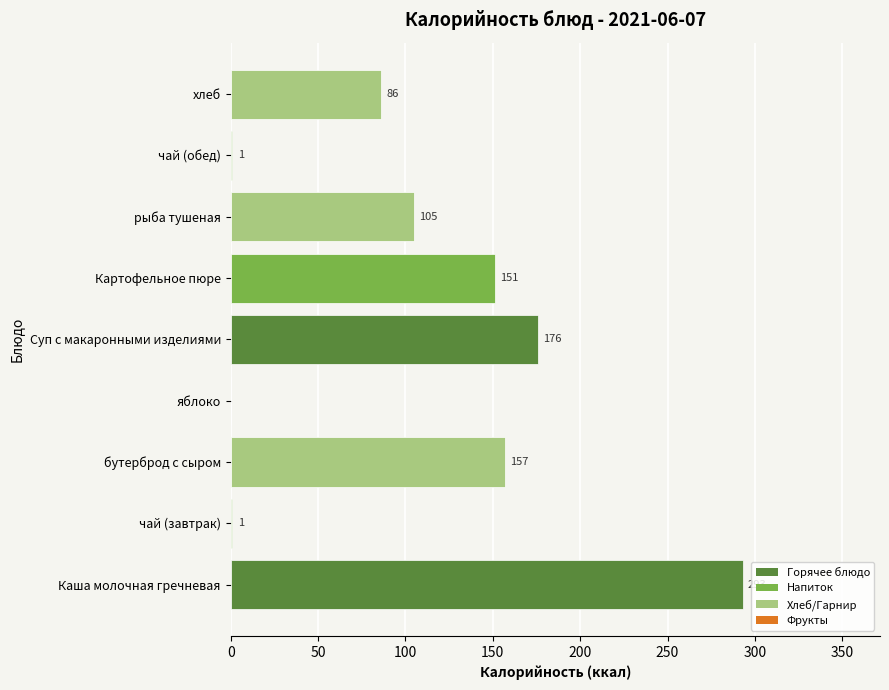

At which label is the value closest to 146?

Картофельное пюре